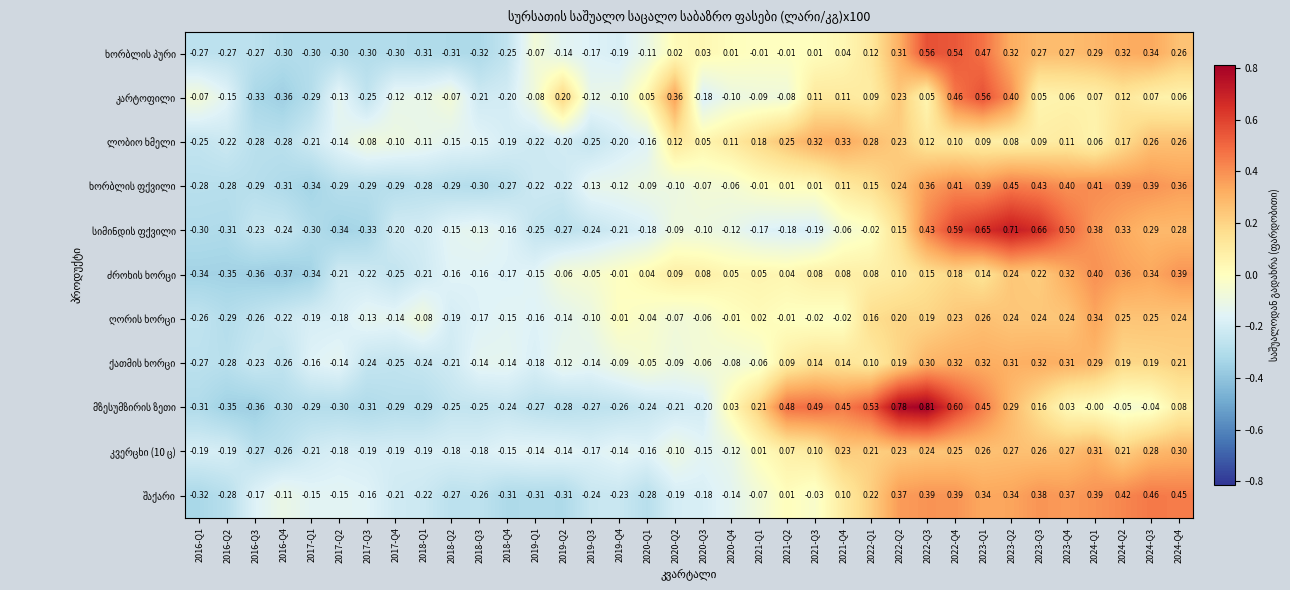

What is the spread (max minus min) of values at 2024-Q2?

0.5